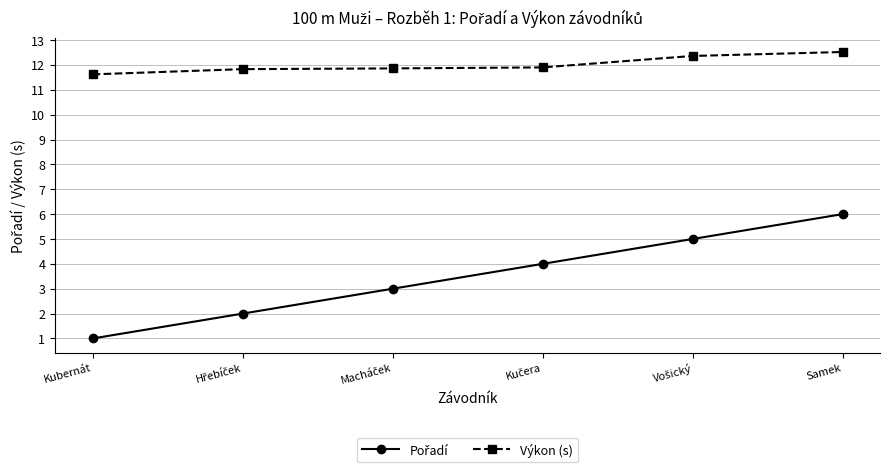

True or false: Výkon (s) has a value of 17.3 at Kubernát.

False